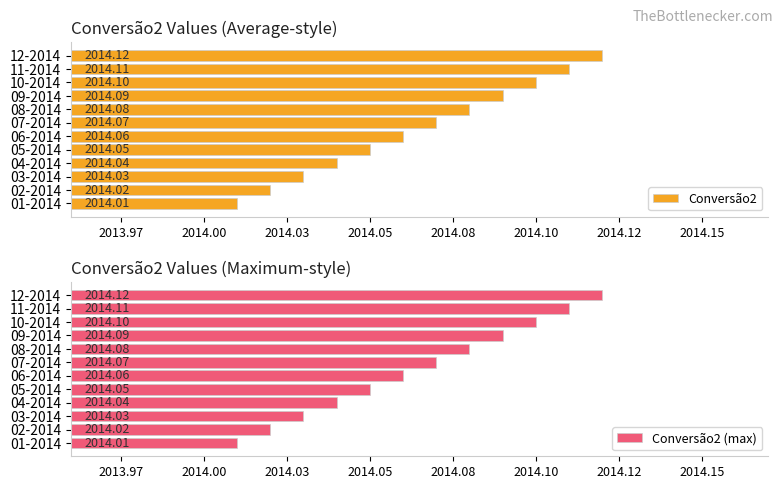

True or false: Conversão2 (max) has a value of 2014.0 at 03-2014.

True